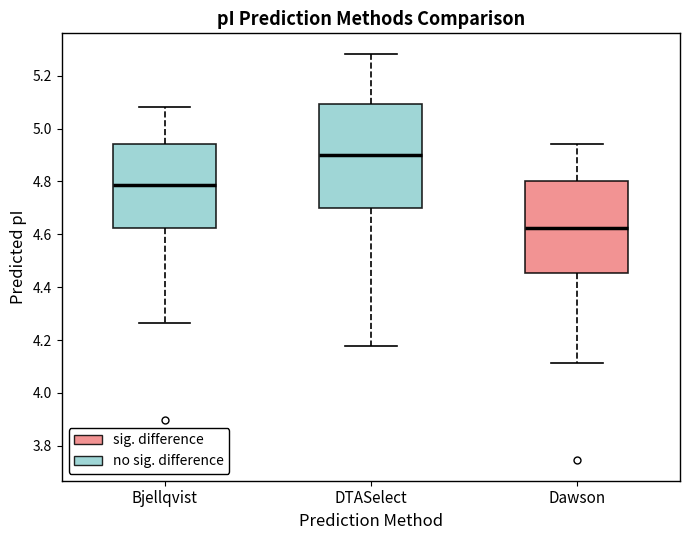

Reading left to right, transcribe this box plot: for each box, give where its median line is, the range the box spans, and where its two whiskers end, as read against the y-axis. The values are not printed on the chart, so give them approximately, as read against the axis.

Bjellqvist: median 4.78, box 4.62 to 4.94, whiskers 4.26 to 5.08
DTASelect: median 4.90, box 4.70 to 5.10, whiskers 4.18 to 5.28
Dawson: median 4.62, box 4.46 to 4.80, whiskers 4.12 to 4.94